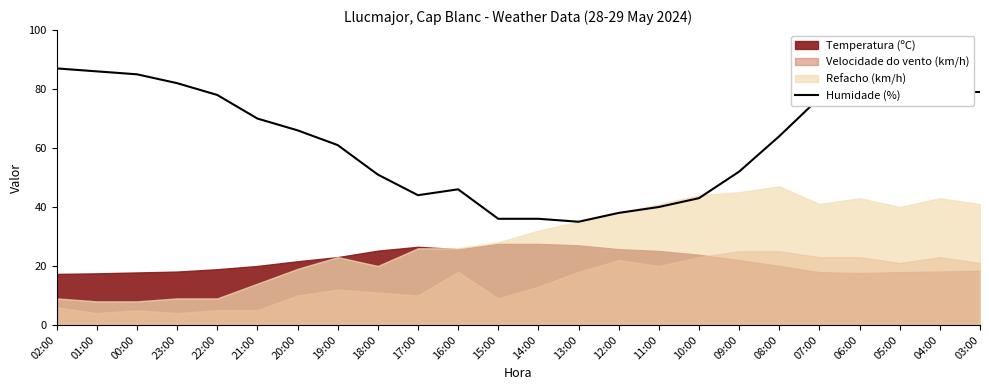

Does the chart have visible grid lines?

No